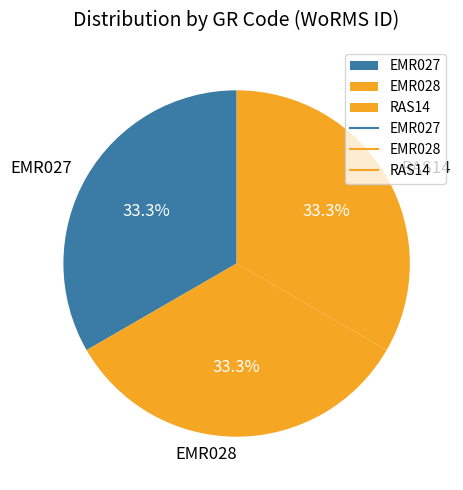

How many segments does this pie chart have?

3